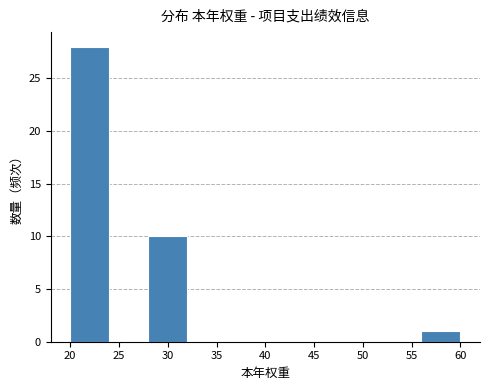

Reading left to right, transcribe this chart: for each bar, give the range it covers on the x-axis and its height. The values are not printed on the chart, so give them approximately, as read against the axis.

20 to 24: 28
24 to 28: 0
28 to 32: 10
32 to 36: 0
36 to 40: 0
40 to 44: 0
44 to 48: 0
48 to 52: 0
52 to 56: 0
56 to 60: 1